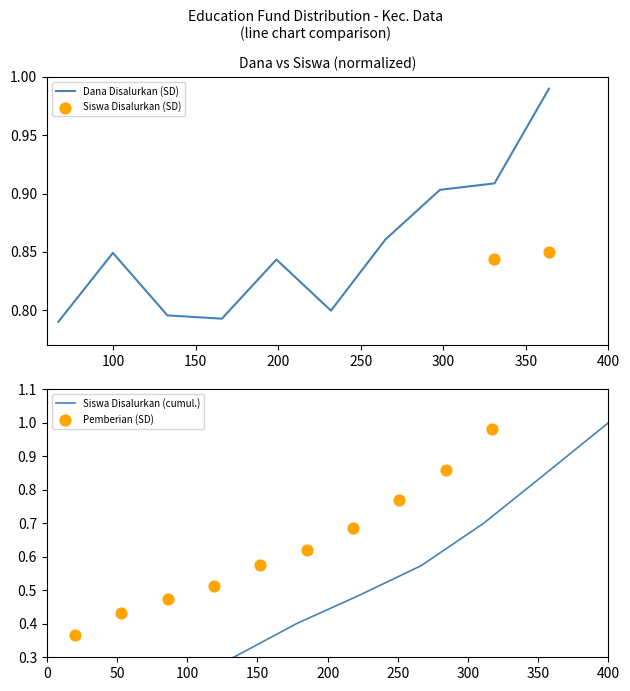

Which series has the widest spread of Y values?

Siswa Disalurkan (cumul.)